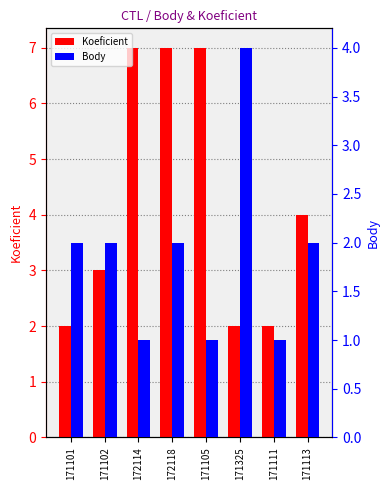

What are all the series names shown in the legend?

Koeficient, Body